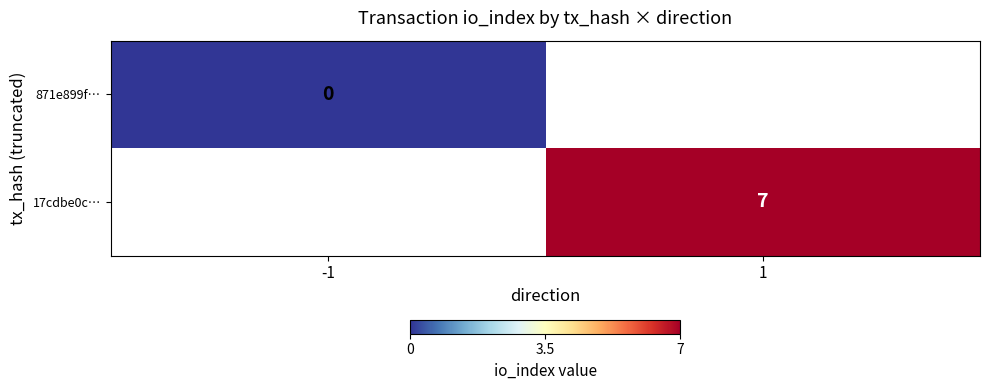

Is it true that 17cdbe0c… equals 7 at 1?

True